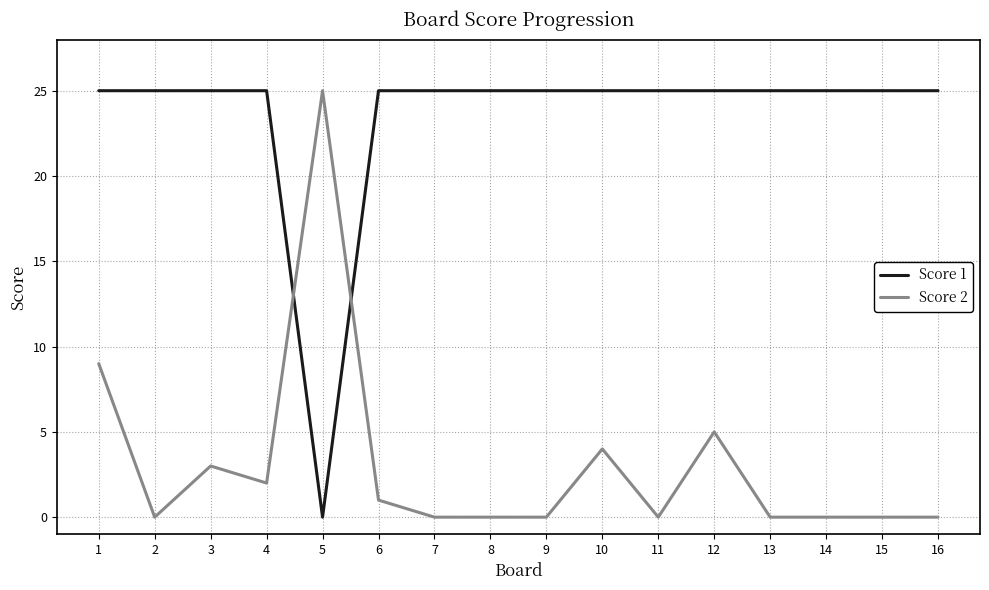

What is the maximum value shown in the chart?

25